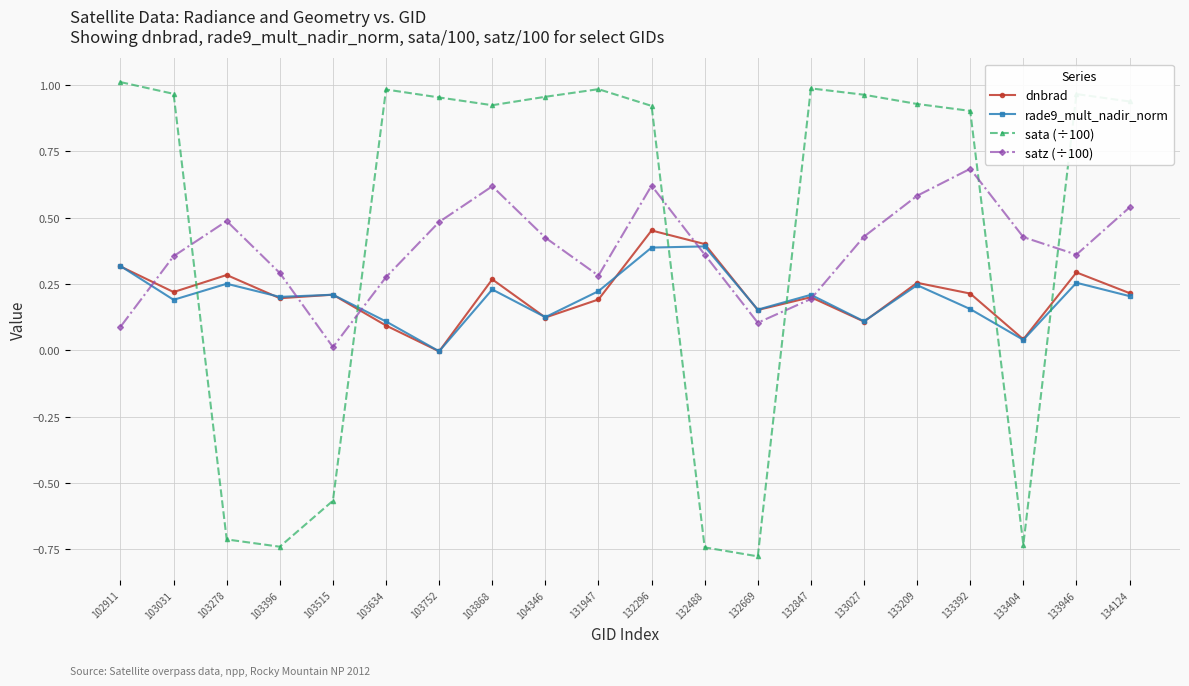

Which series ends up on top after the final intersection of rade9_mult_nadir_norm and sata (÷100)?

sata (÷100)